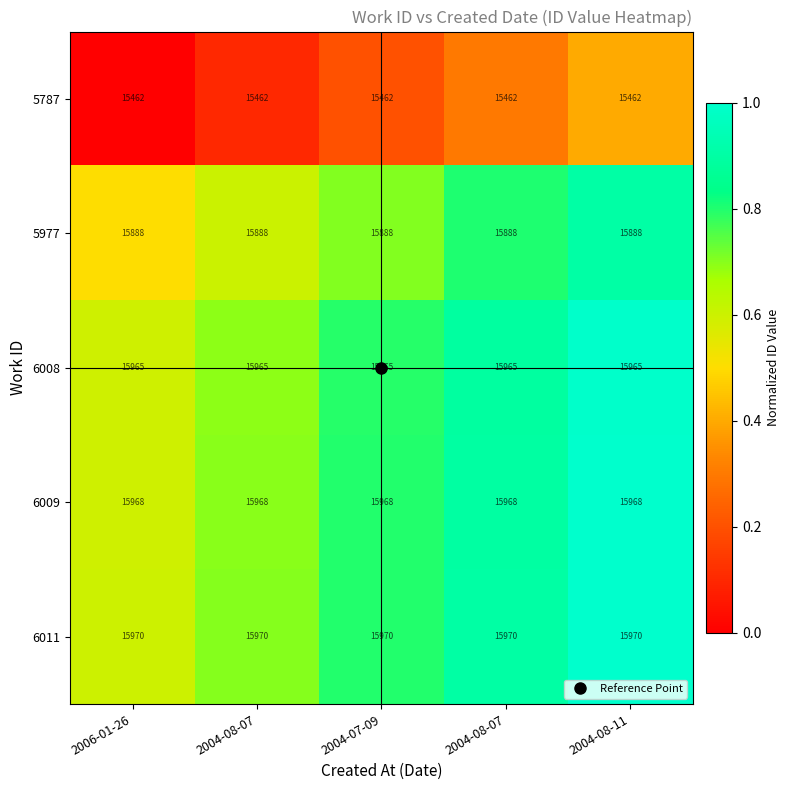

At 2004-08-11, list the series in order from smallest to largest.

5787, 5977, 6008, 6009, 6011